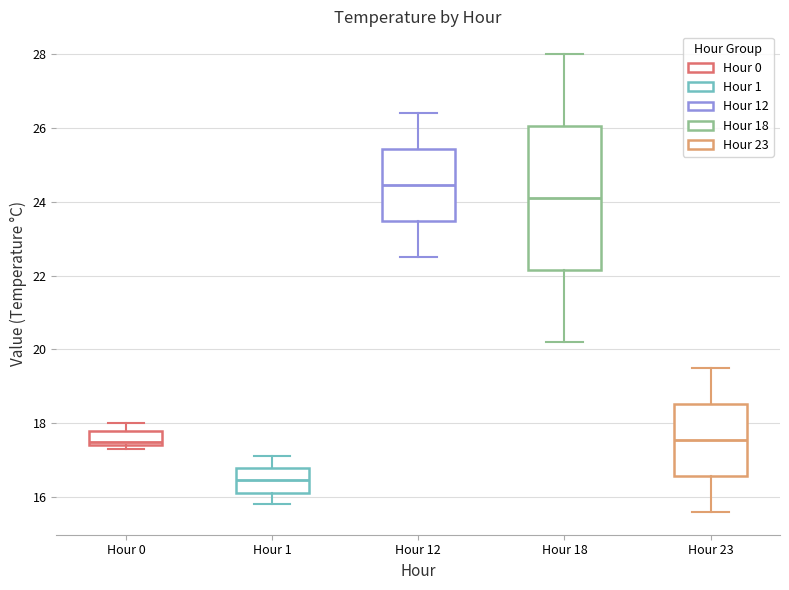

Which box has the lowest median line?

Hour 1